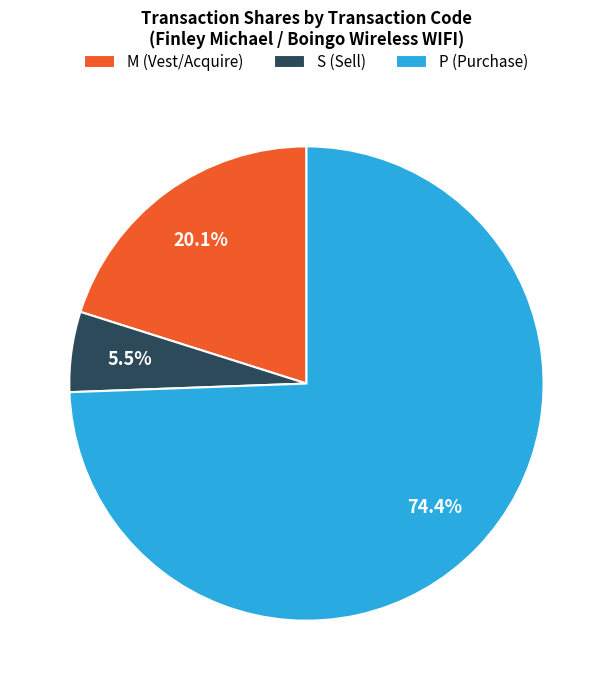

To the nearest percent, what is the average slice percentage?

33%